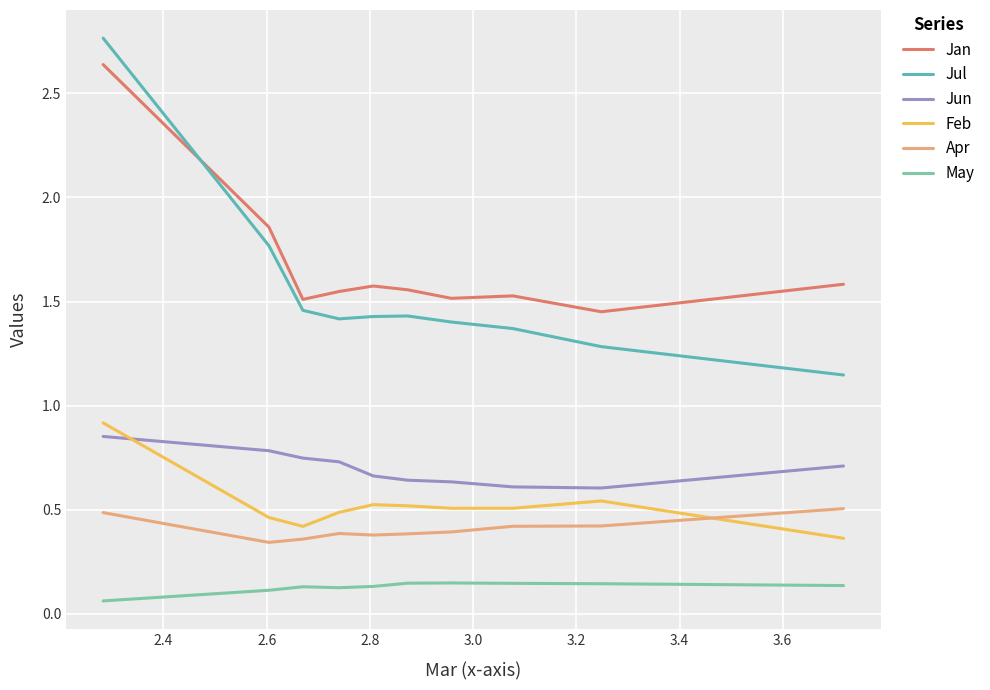

Which series has the largest total across all categories?

Jan